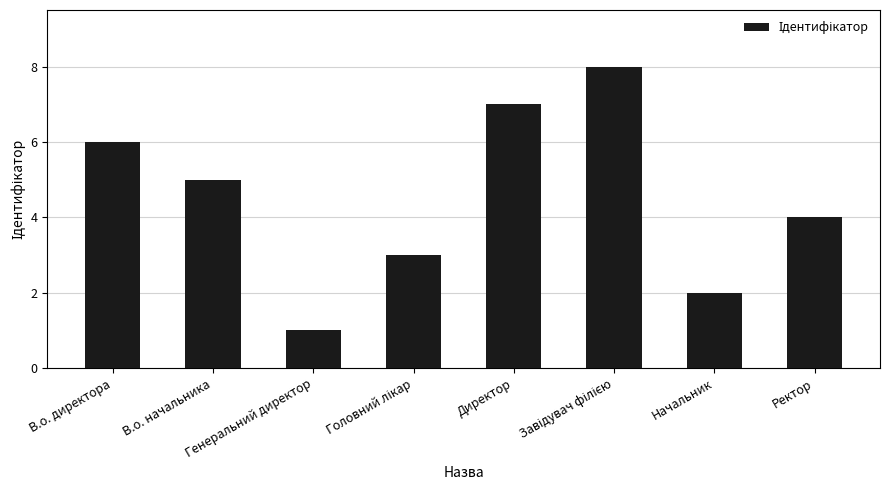

What is the greatest value displayed?

8